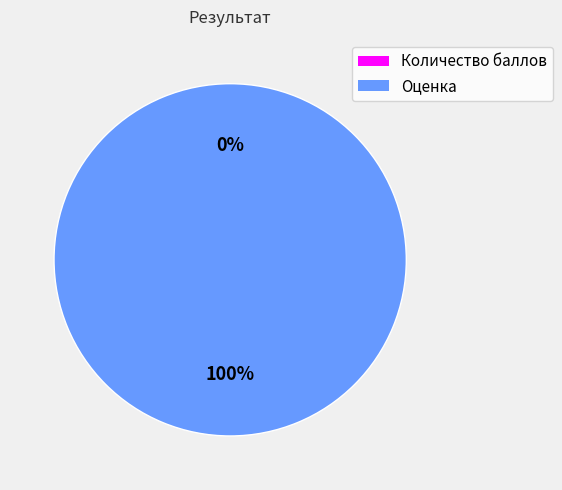

How much of the chart is everything except Количество баллов?

100.0%